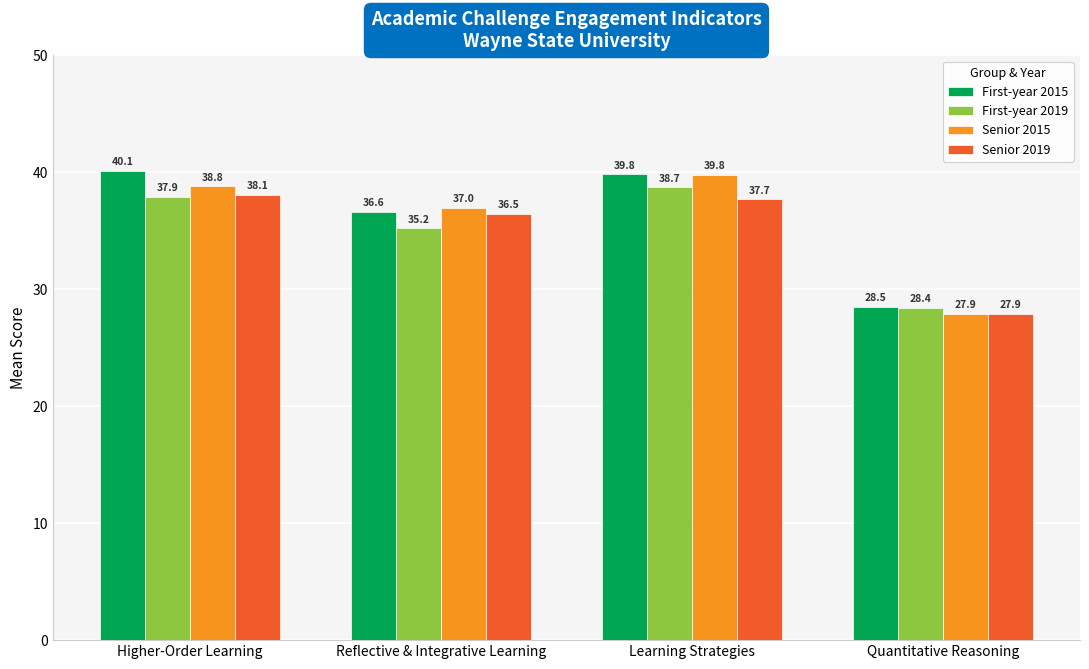

What is the total value across all series at Learning Strategies?

156.0